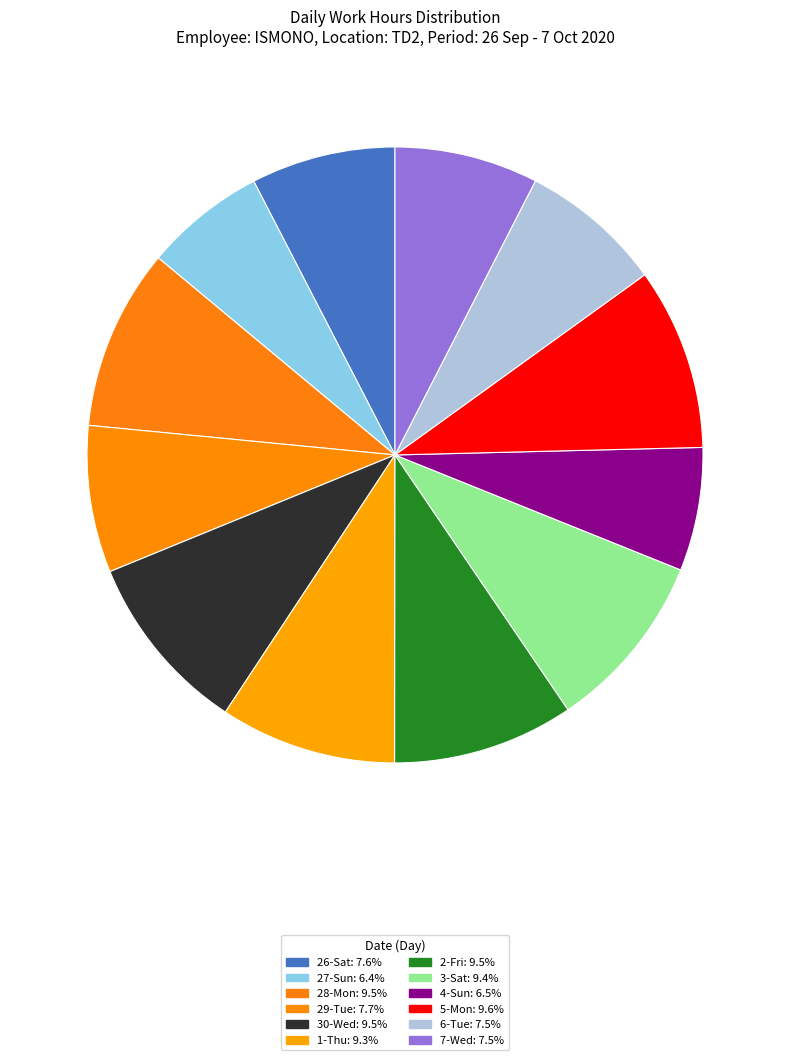

Is the sum of 3-Sat and 26-Sat greater than half?

No